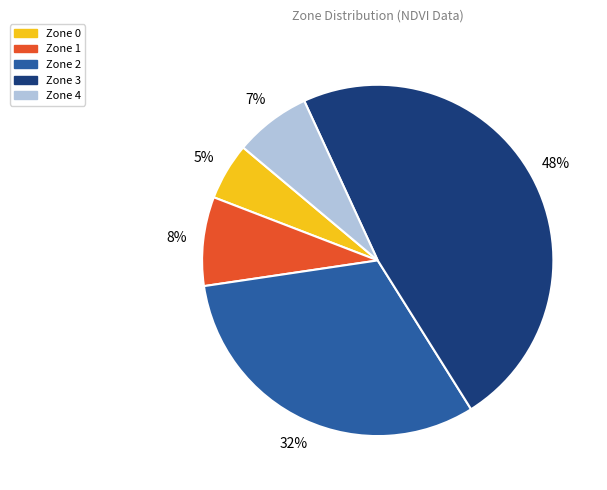

How many slices are in this pie chart?

5